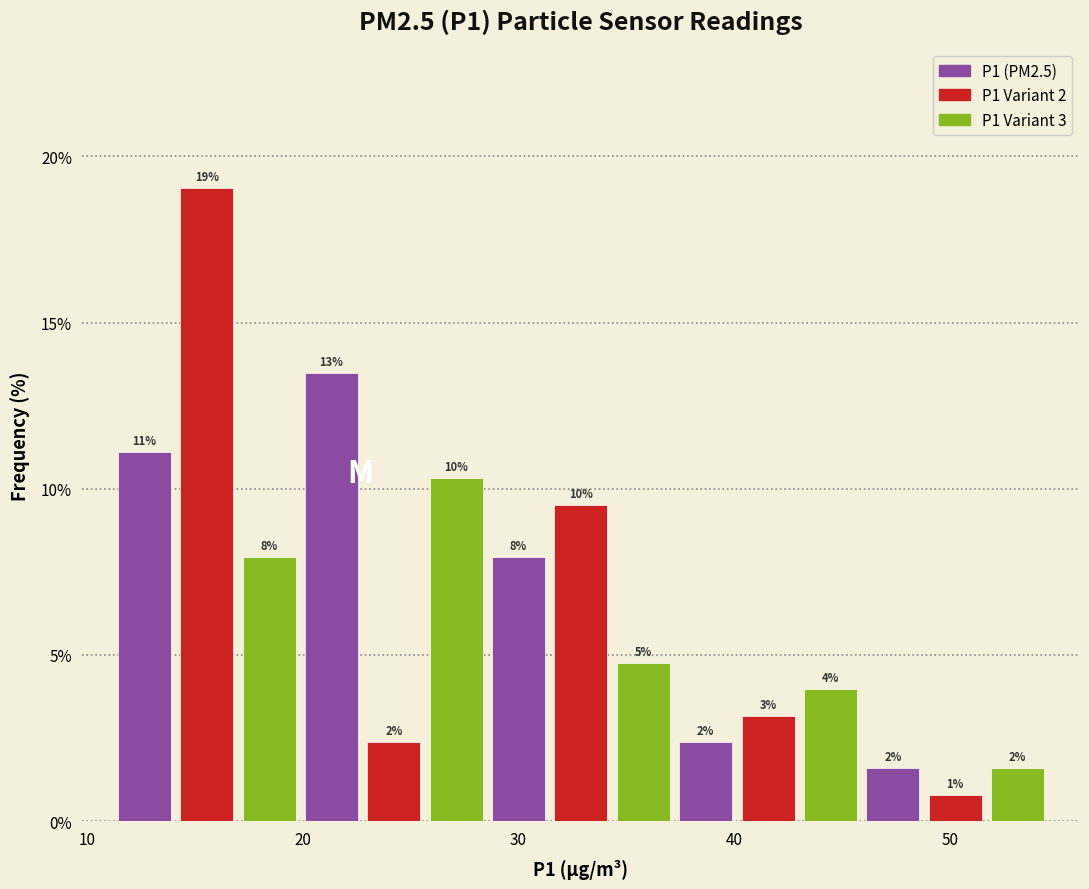

Around what value on the x-axis is the tallest bar? Give the approximate position of its centre, as read against the axis.

16